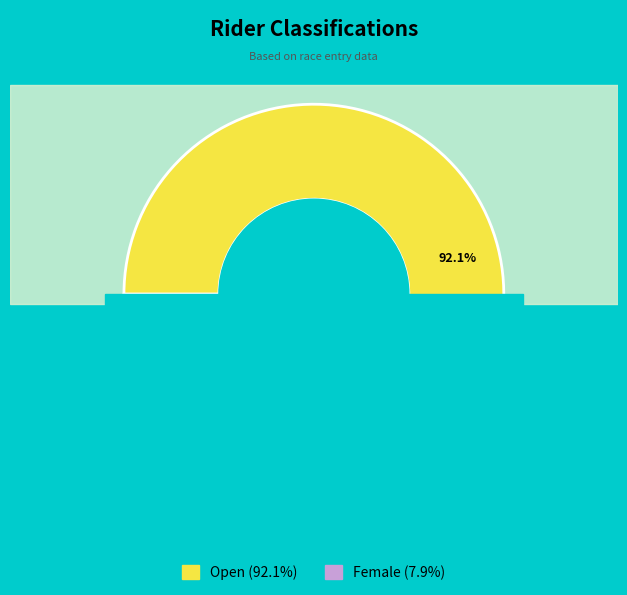

How many segments does this pie chart have?

2